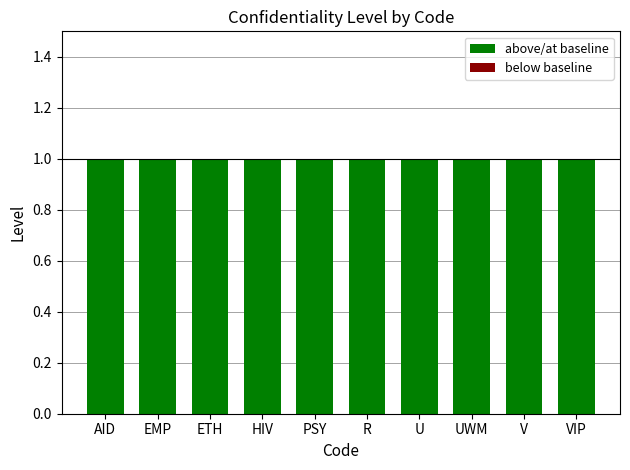

What is the label of the 4th bar from the right?

U